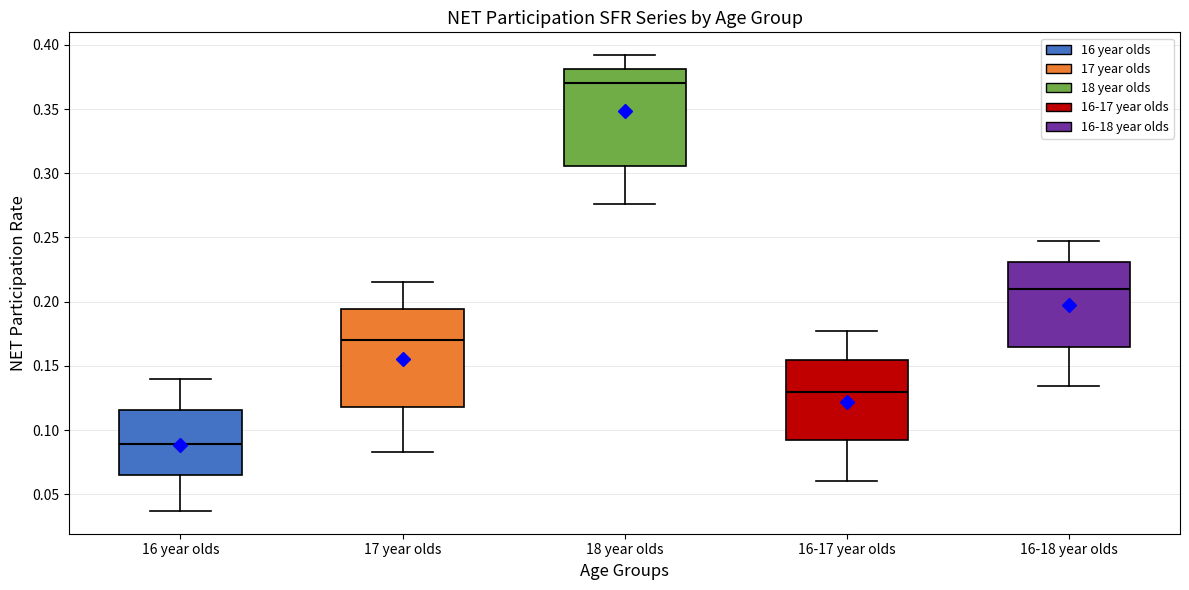

Where does the upper whisker of the box for 16-18 year olds end on the y-axis? The values are not printed on the chart, so give them approximately, as read against the axis.

0.245